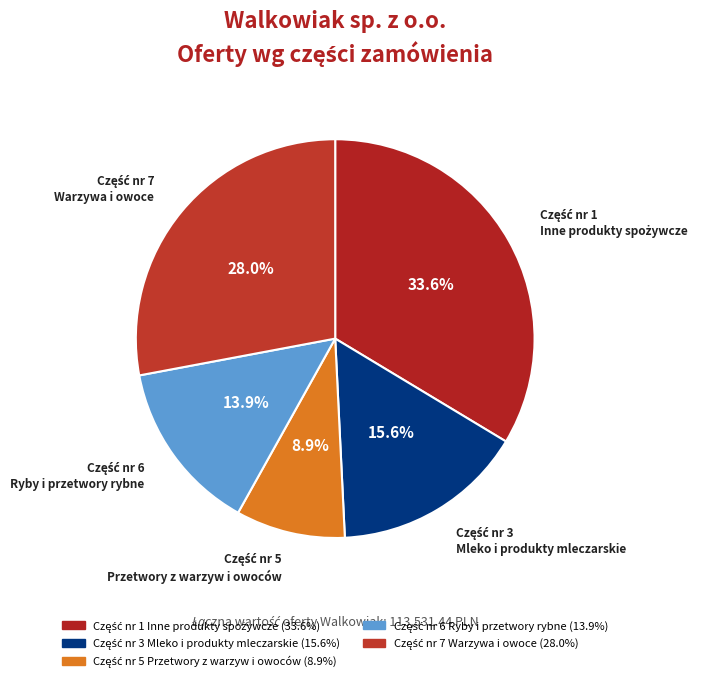

Is there any slice that represents more than half of the pie?

No